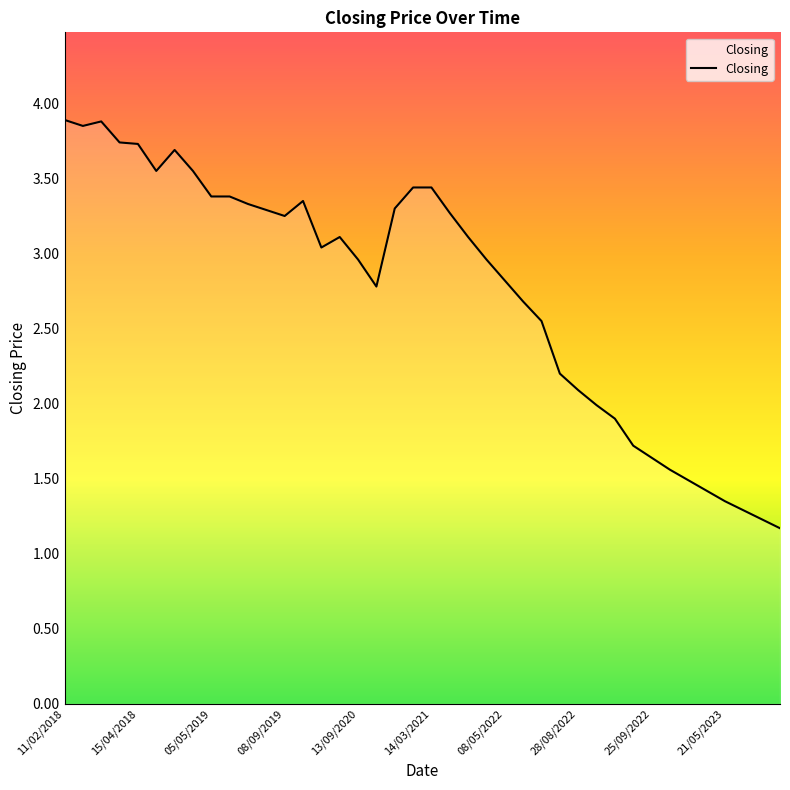

What is the difference between the maximum and minimum values?

2.7